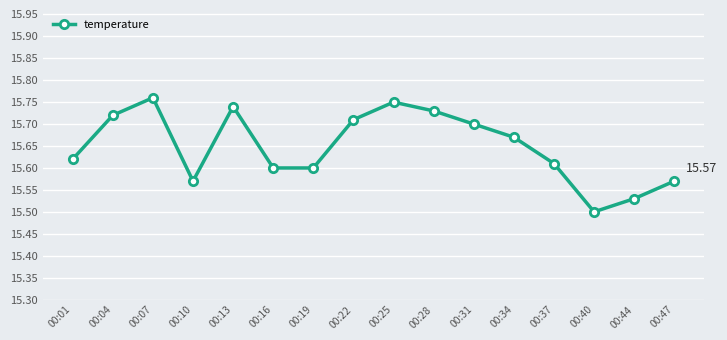

True or false: there are more than 0 points higher than both neighbors.

True